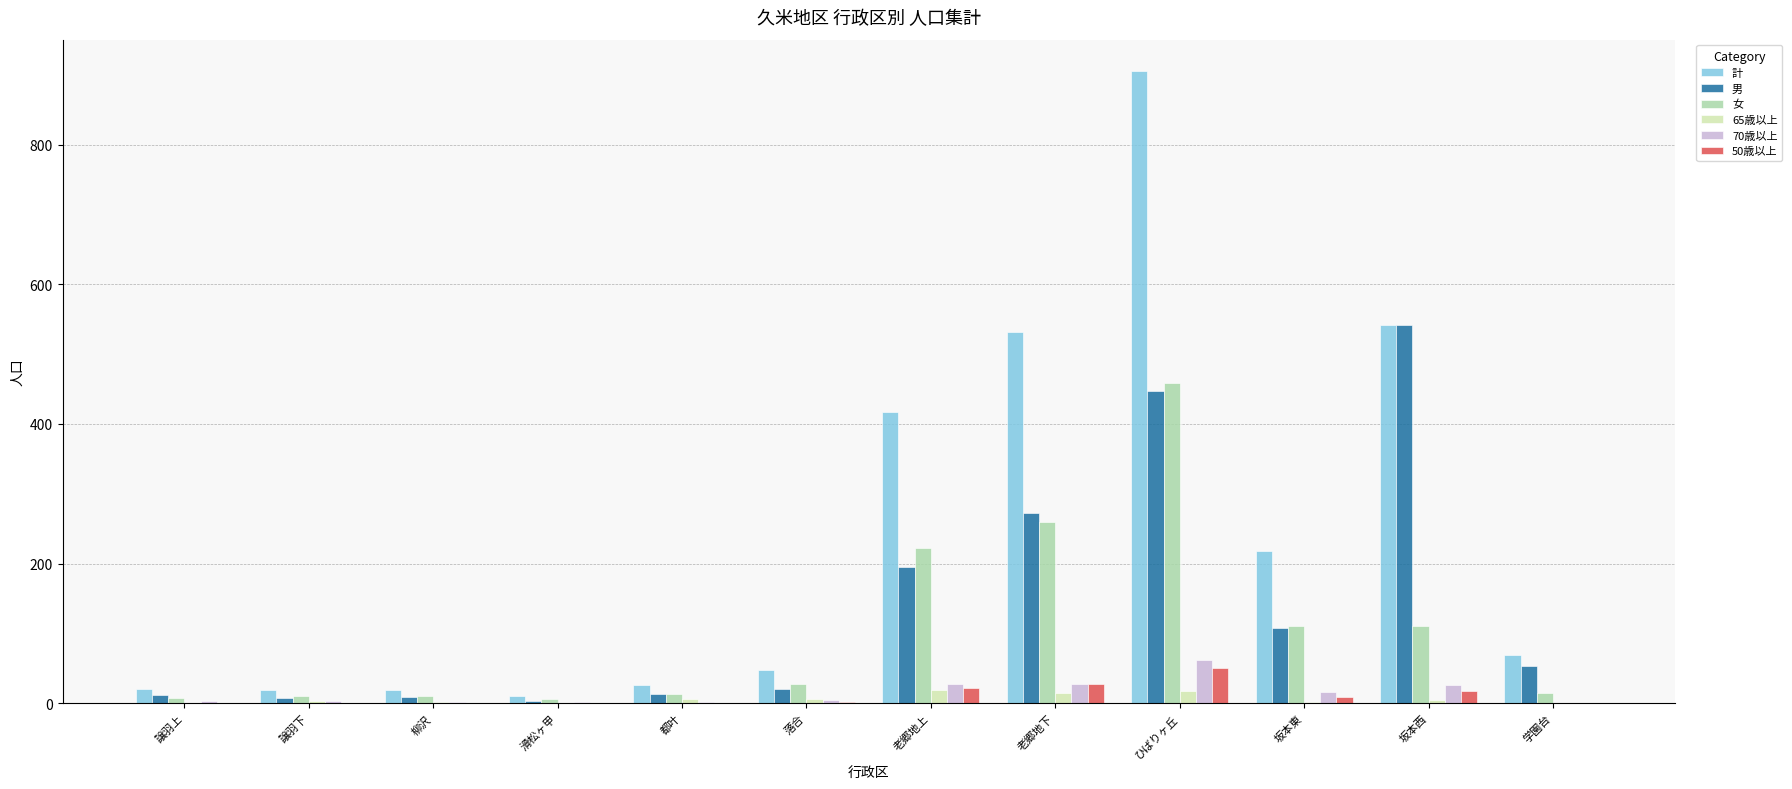

How many groups of bars are there?

12